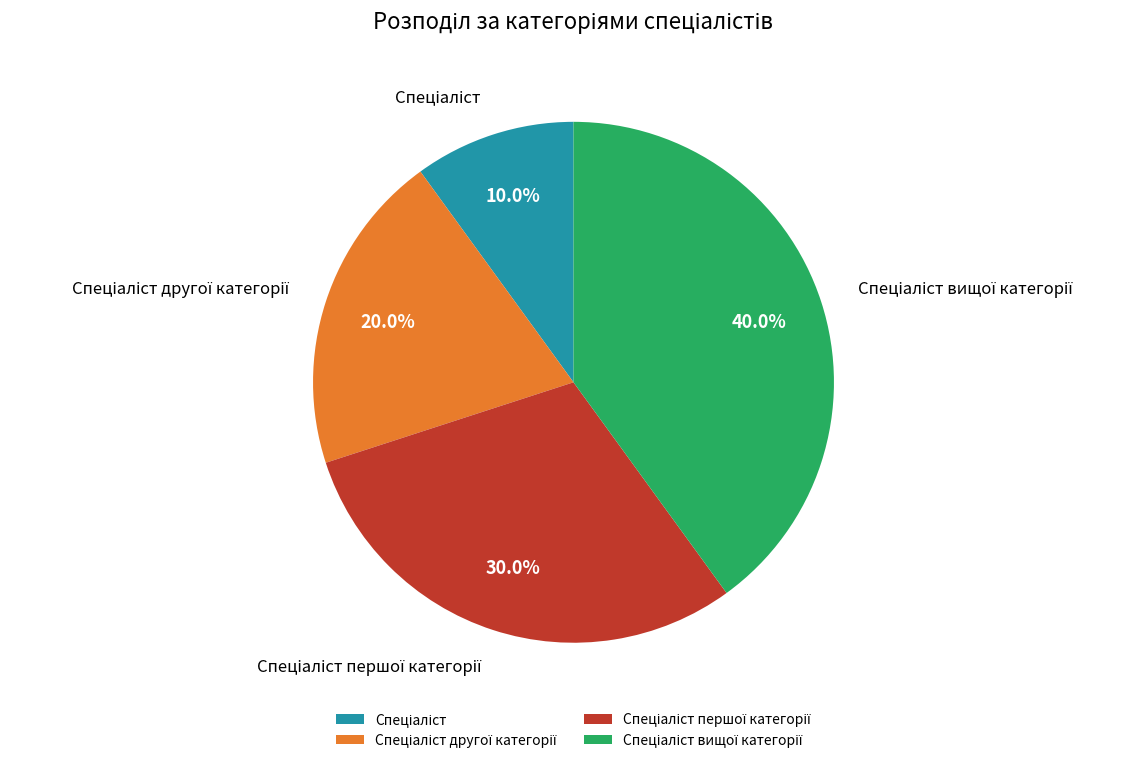

Is there any slice that represents more than half of the pie?

No